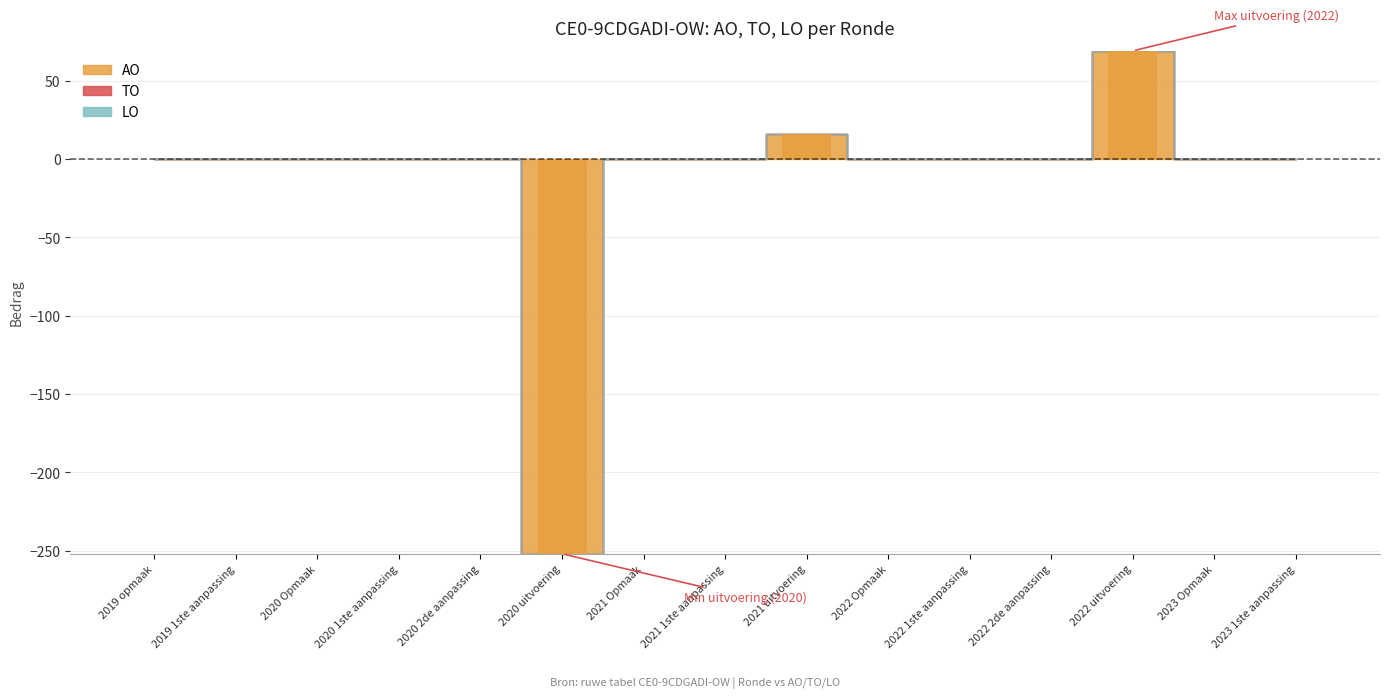

What is the maximum value shown in the chart?

69